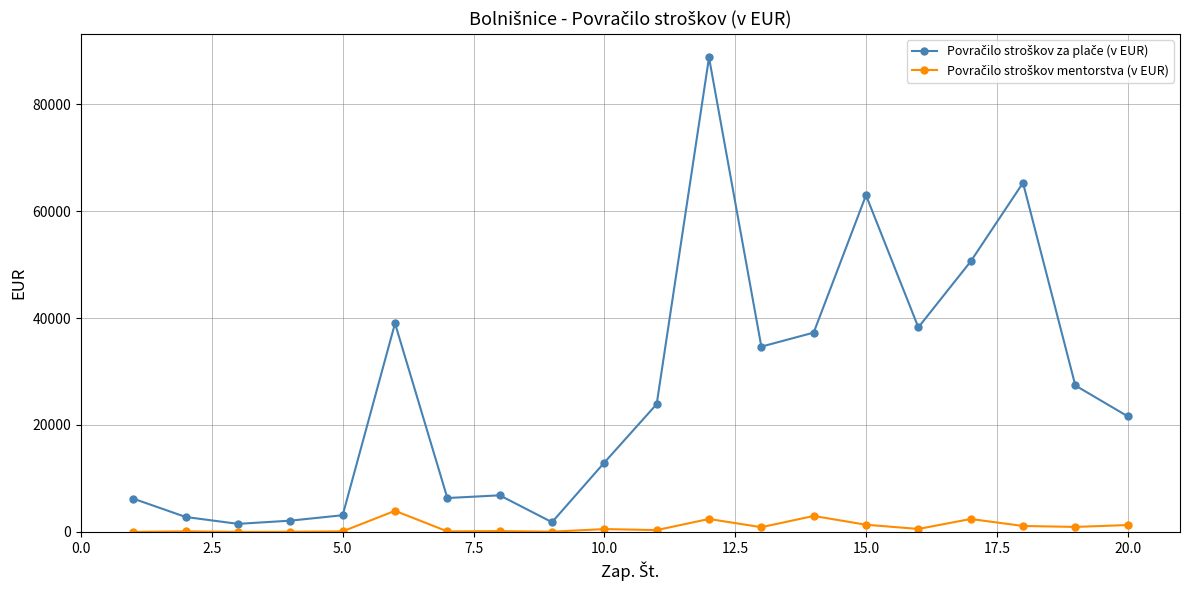

At how many categories does at least one series exceed 18372?

11